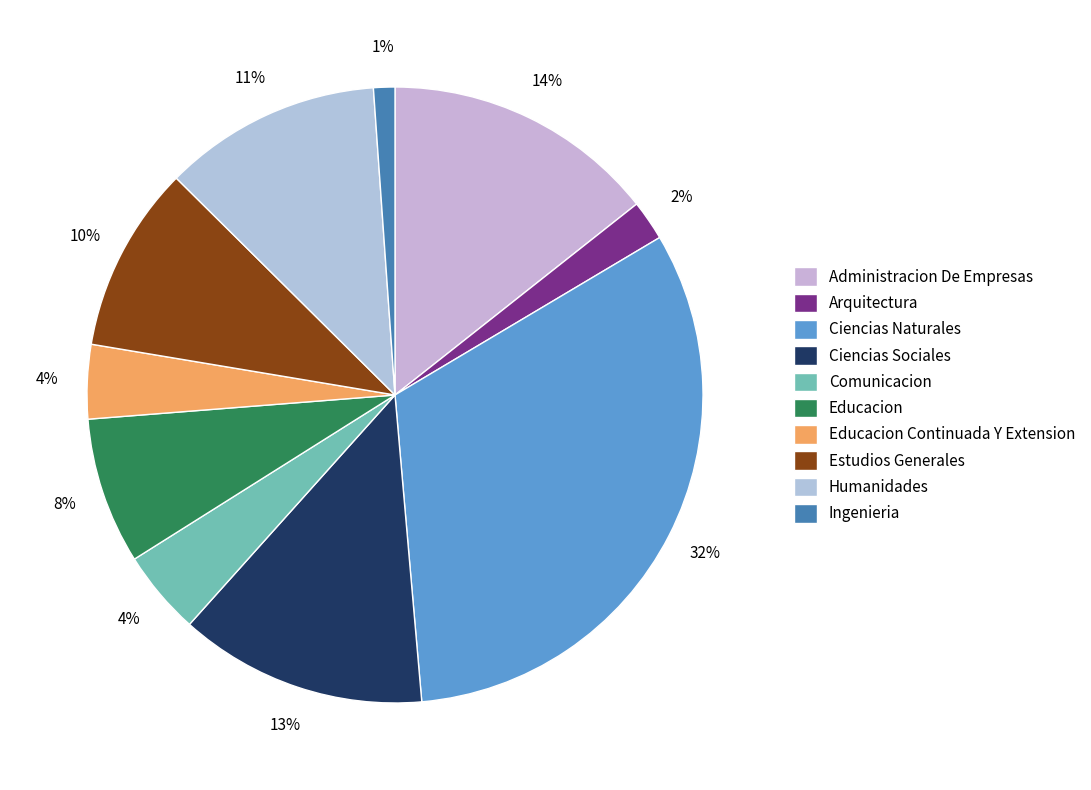

To the nearest percent, what is the difference between the largest and smallest slice percentages?

31%